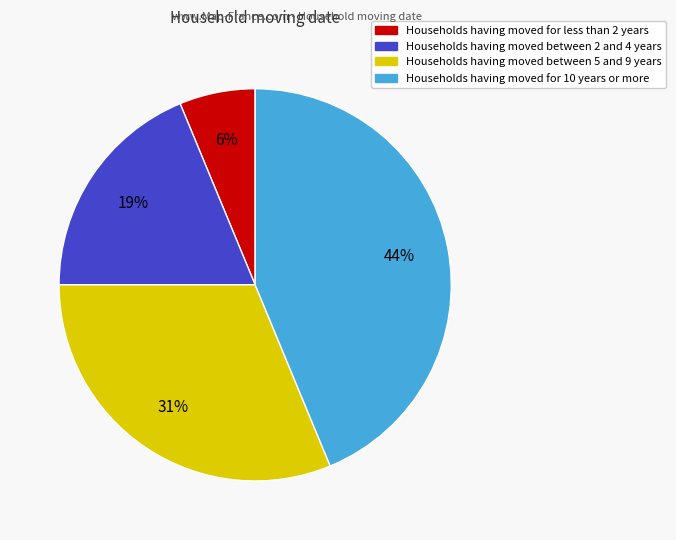

To the nearest percent, what is the average slice percentage?

25%